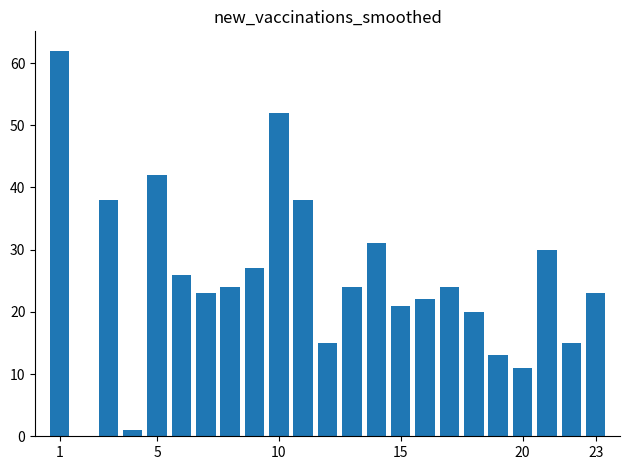

How many positive values are there?

22